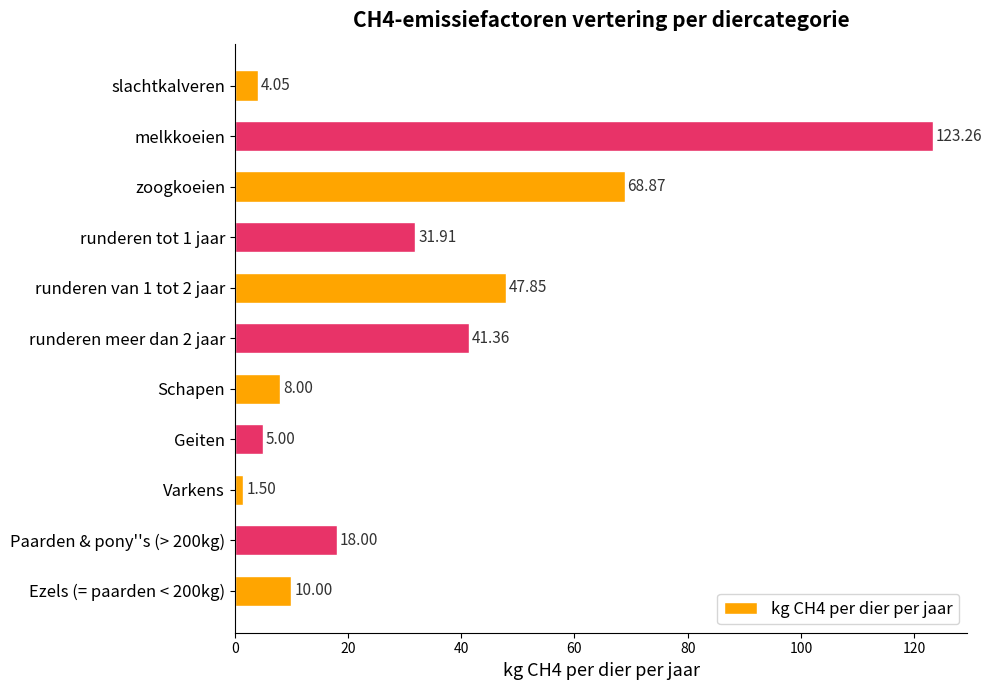

At which label is the value closest to 62?

zoogkoeien